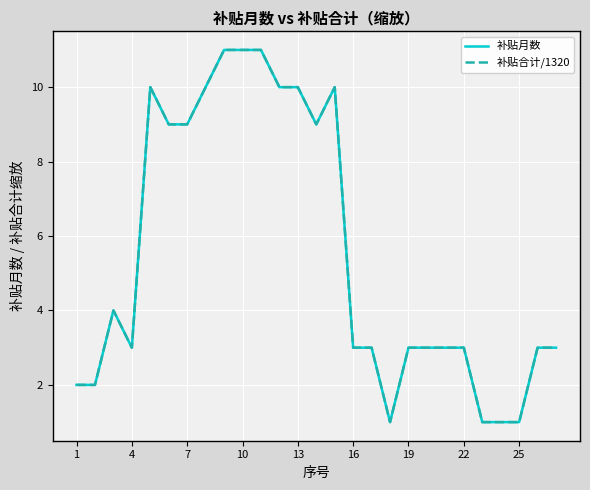

Does the chart have visible grid lines?

Yes